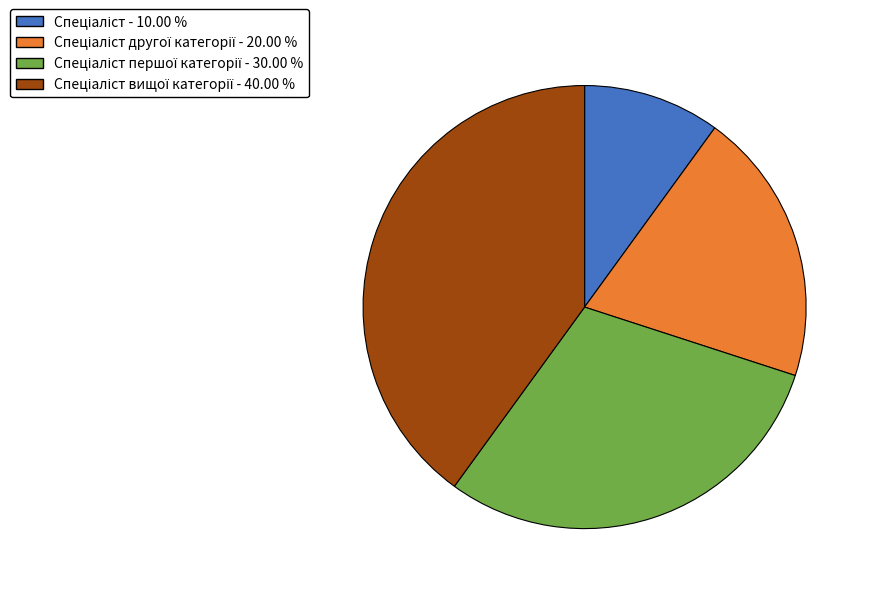

Is there any slice that represents more than half of the pie?

No